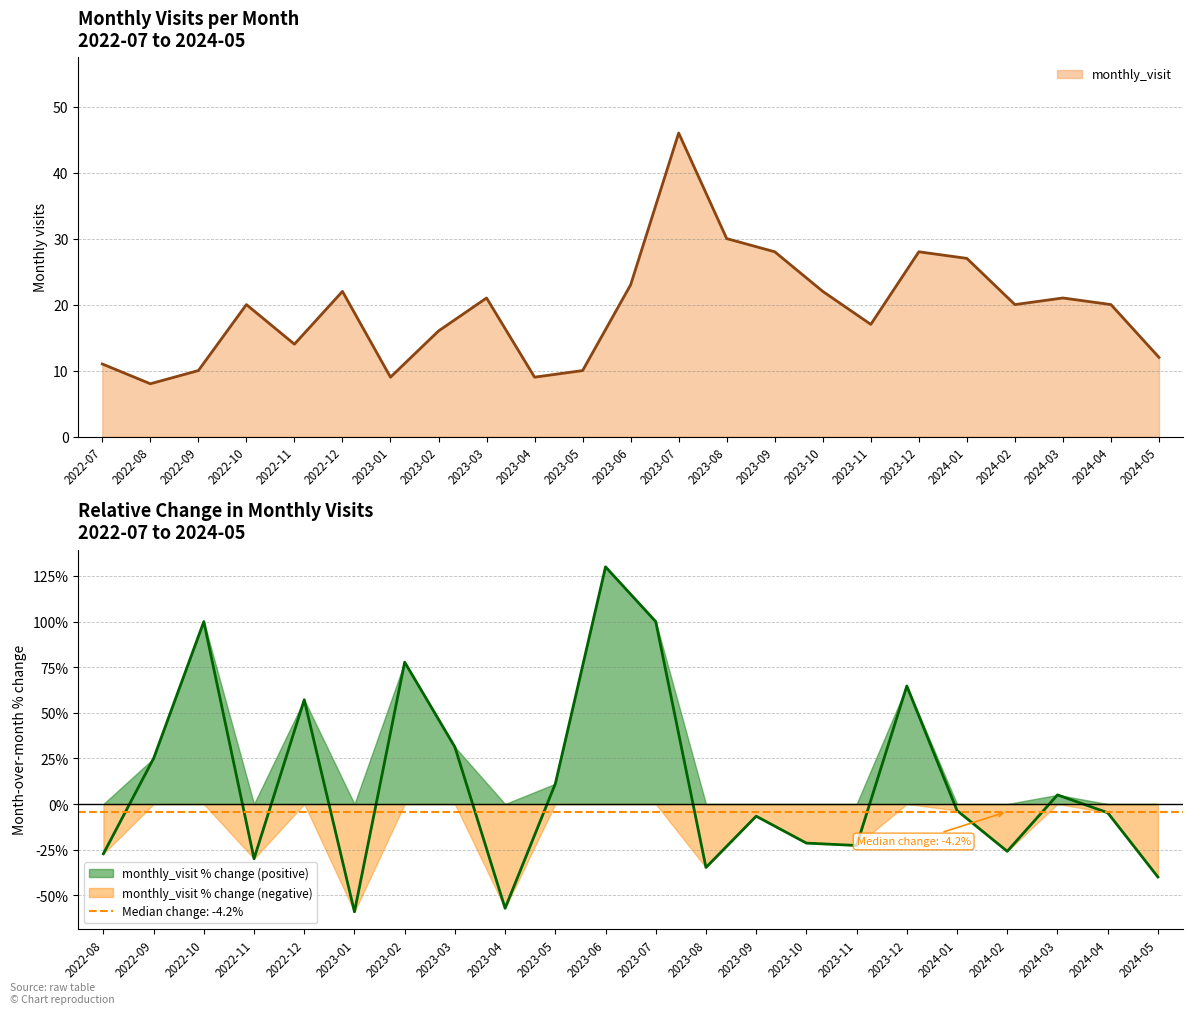

Rank the categories by value from highest to lowest.

2023-07, 2023-08, 2023-09, 2023-12, 2024-01, 2023-06, 2022-12, 2023-10, 2023-03, 2024-03, 2022-10, 2024-02, 2024-04, 2023-11, 2023-02, 2022-11, 2024-05, 2022-07, 2022-09, 2023-05, 2023-01, 2023-04, 2022-08